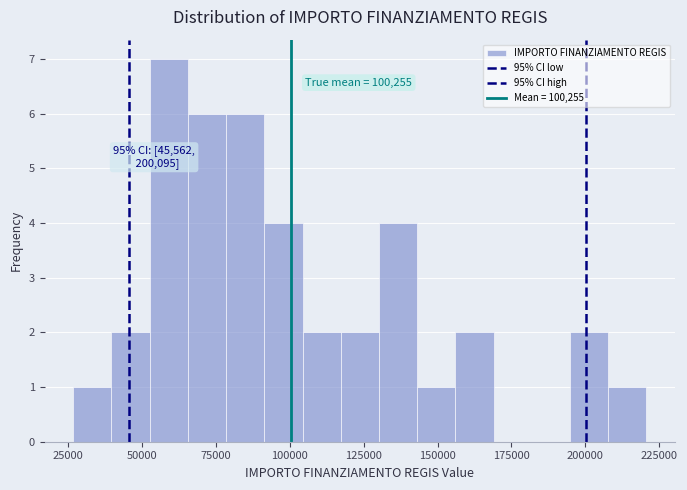

Around what value on the x-axis is the tallest bar? Give the approximate position of its centre, as read against the axis.

60000